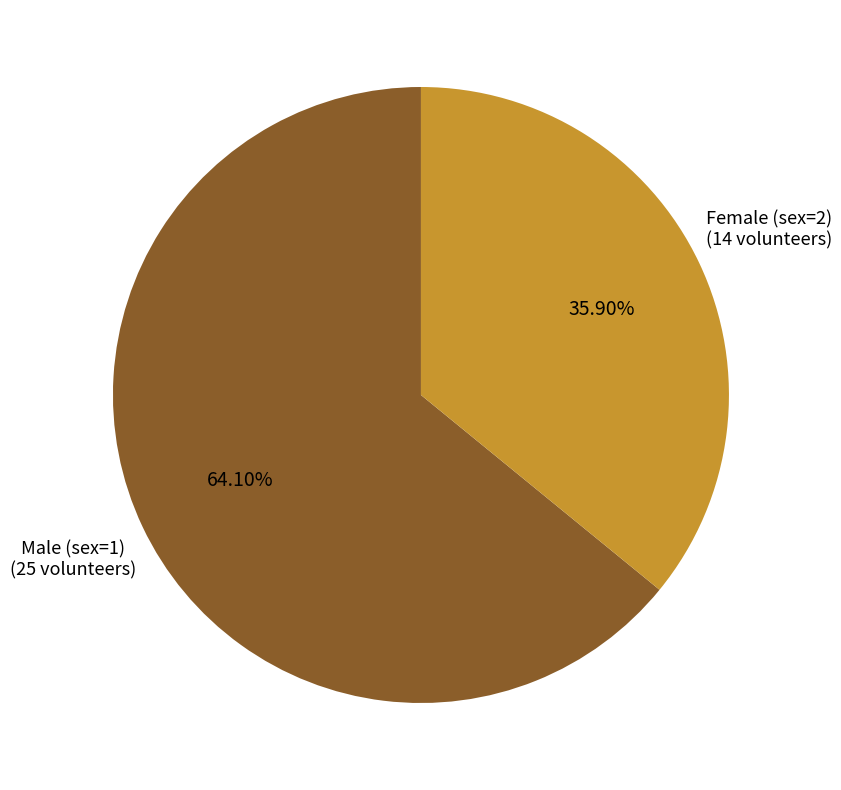

How much of the chart is everything except Female (sex=2)?

64.1%